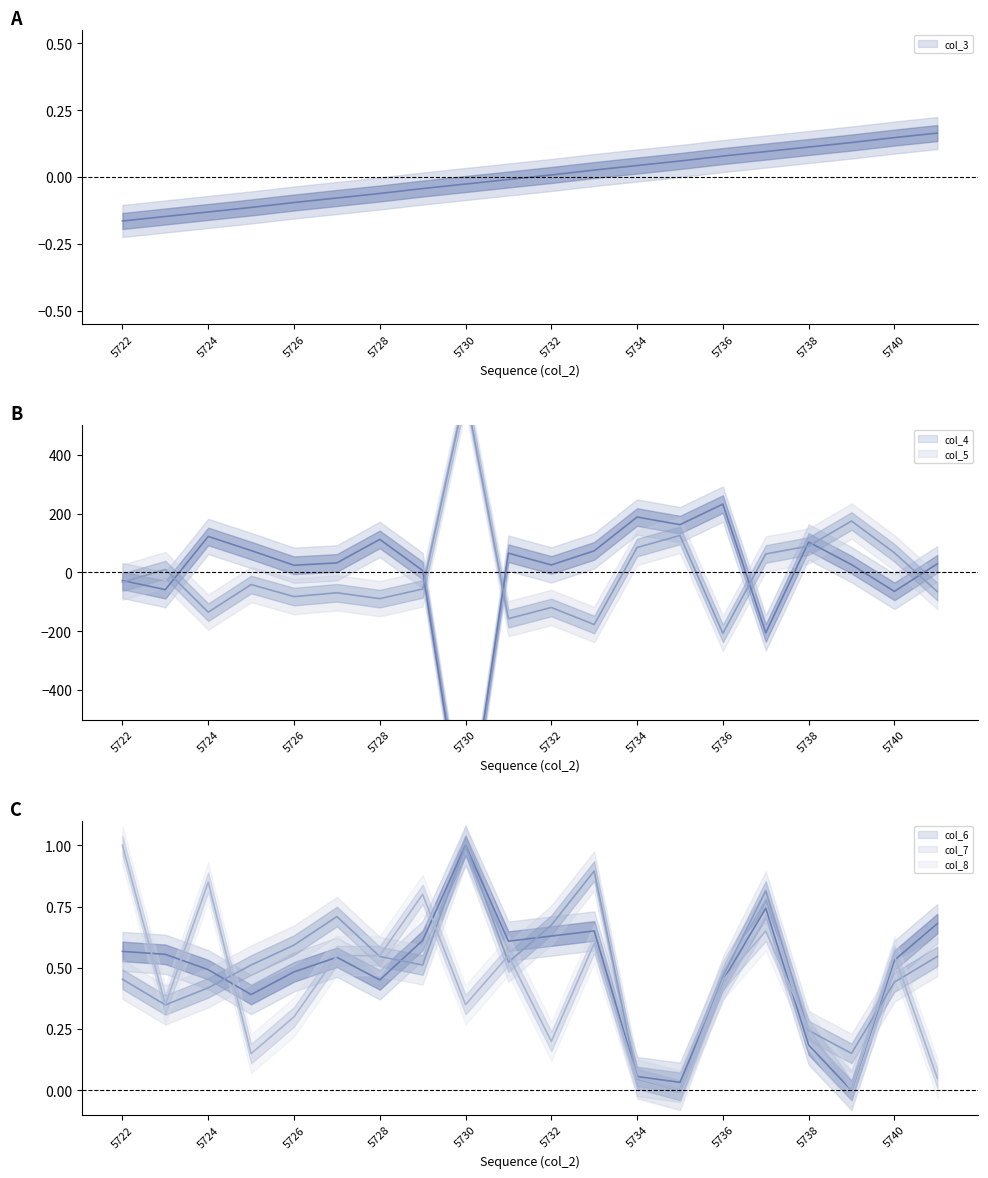

In col_4, how many points are lower than both neighbors (excluding endpoints)?

7